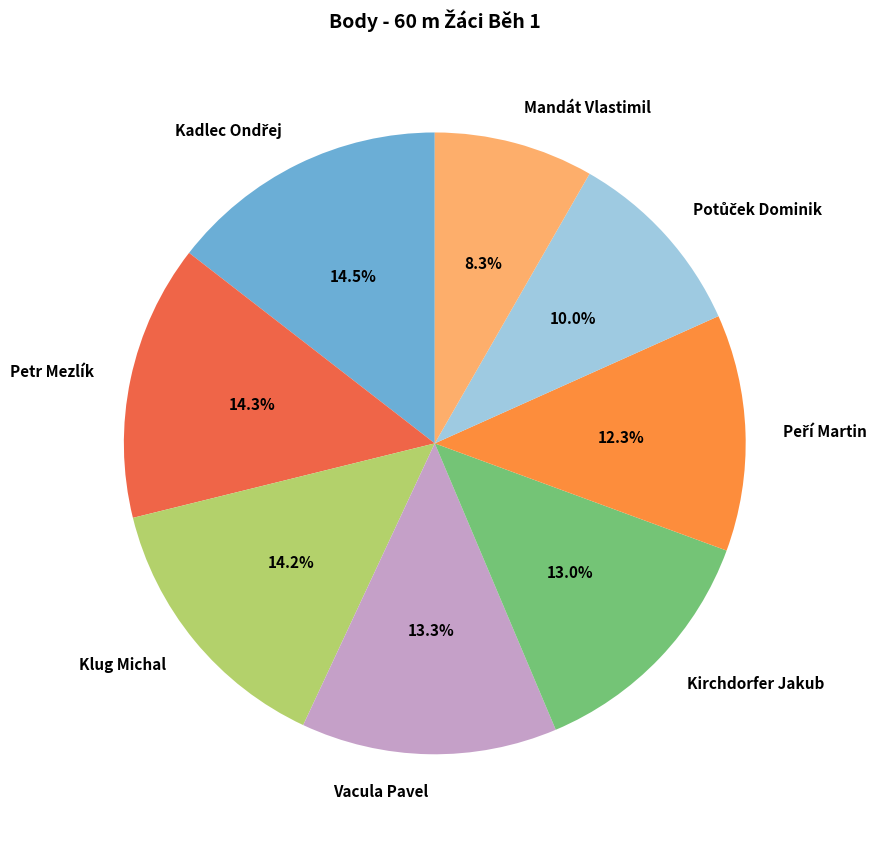

Is Klug Michal the majority of the pie?

No